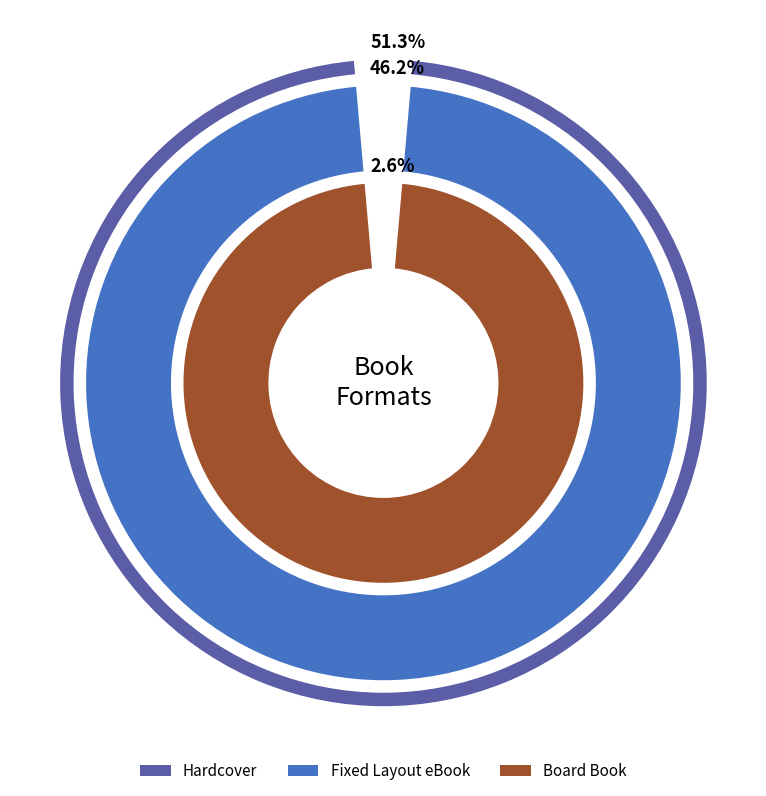

To the nearest percent, what portion does Board Book represent?

3%